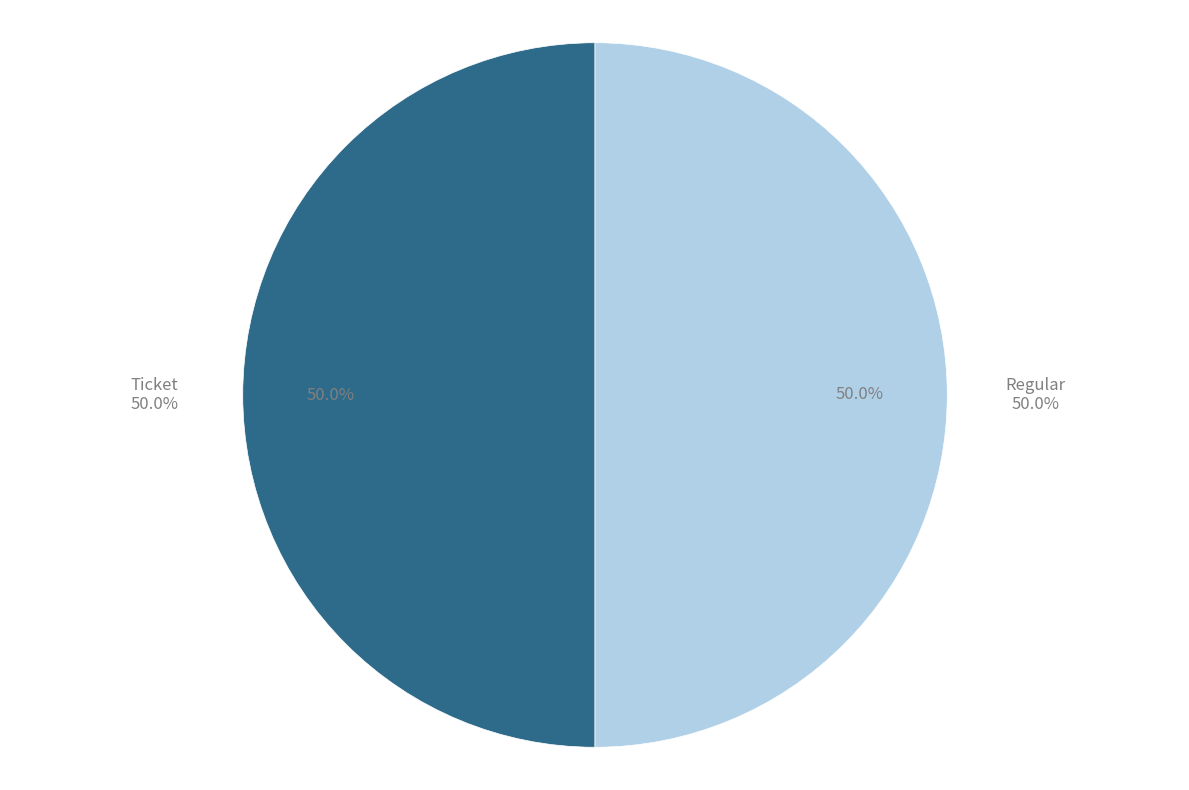

Which has a higher value, Ticket or Regular?

Regular